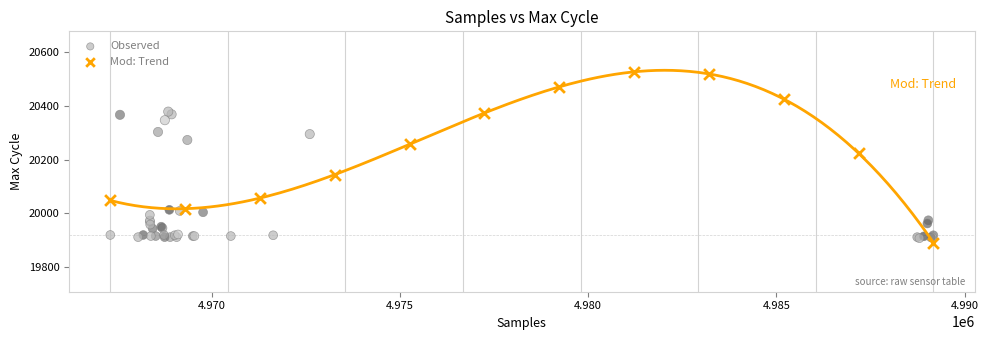

Which series has the widest spread of Y values?

Mod: Trend